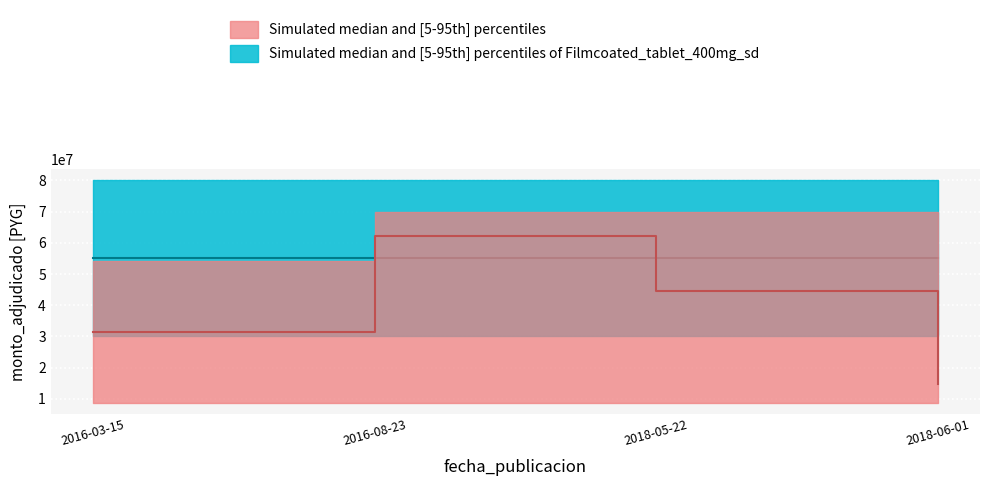

Count the number of categories in the chart.

4